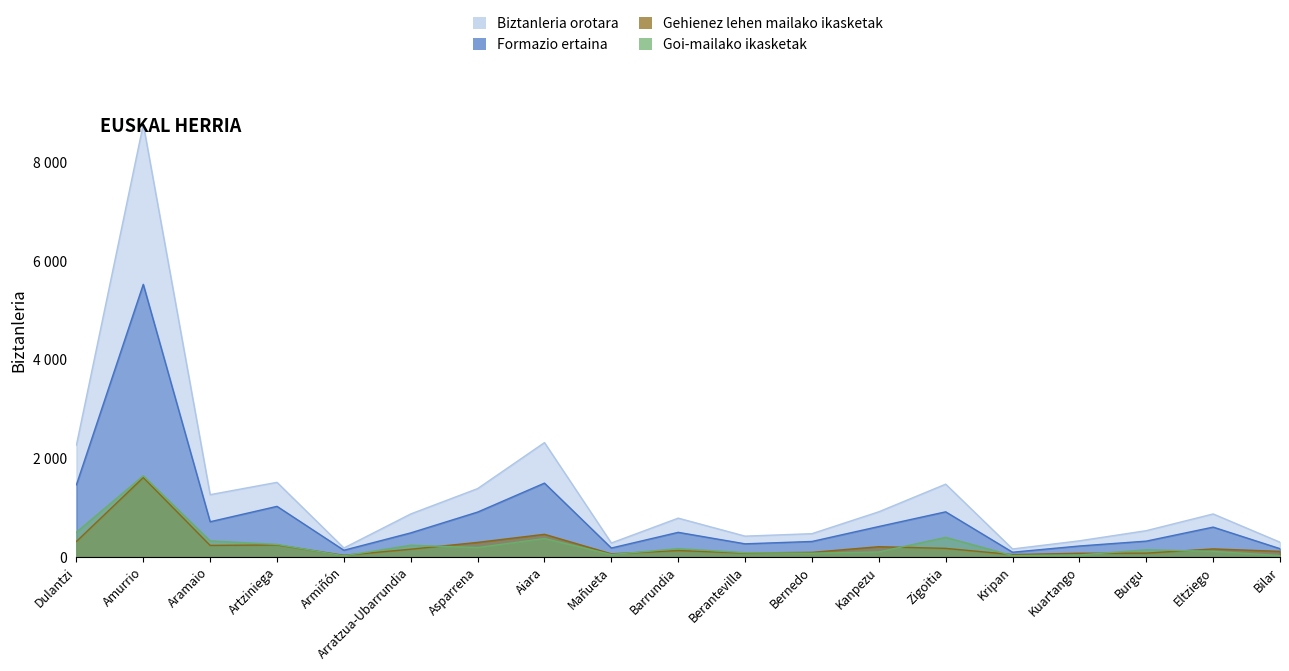

What is the difference between the maximum and second lowest values in the Goi-mailako ikasketak series?

1618